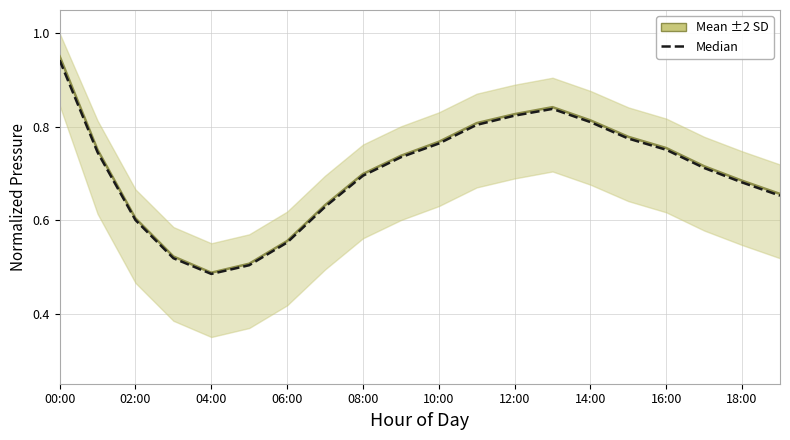

Reading left to right, extract all data points from this chart.

Mean ±2 SD: 1.0	0.8	0.6	0.5	0.5	0.5	0.6	0.6	0.7	0.7	0.8	0.8	0.8	0.8	0.8	0.8	0.8	0.7	0.7	0.7
Median: 0.9	0.7	0.6	0.5	0.5	0.5	0.6	0.6	0.7	0.7	0.8	0.8	0.8	0.8	0.8	0.8	0.8	0.7	0.7	0.7